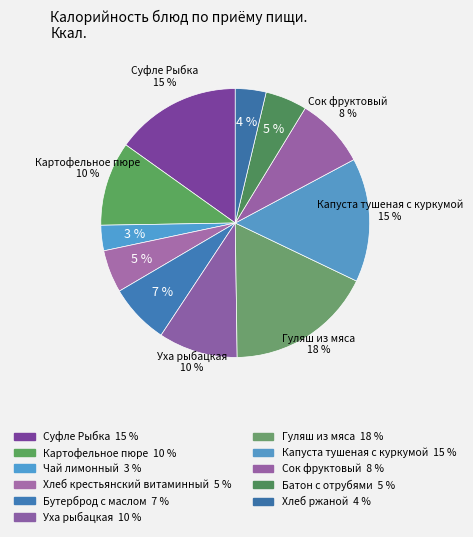

How many segments does this pie chart have?

11